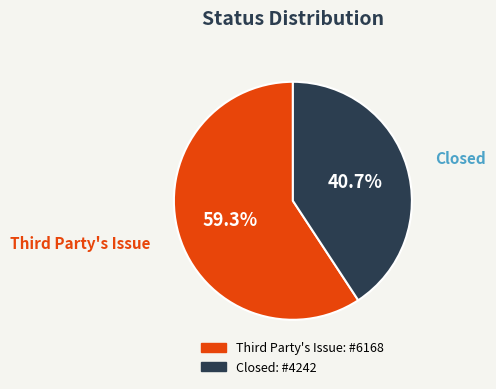

To the nearest percent, what percentage of the pie is Closed?

41%